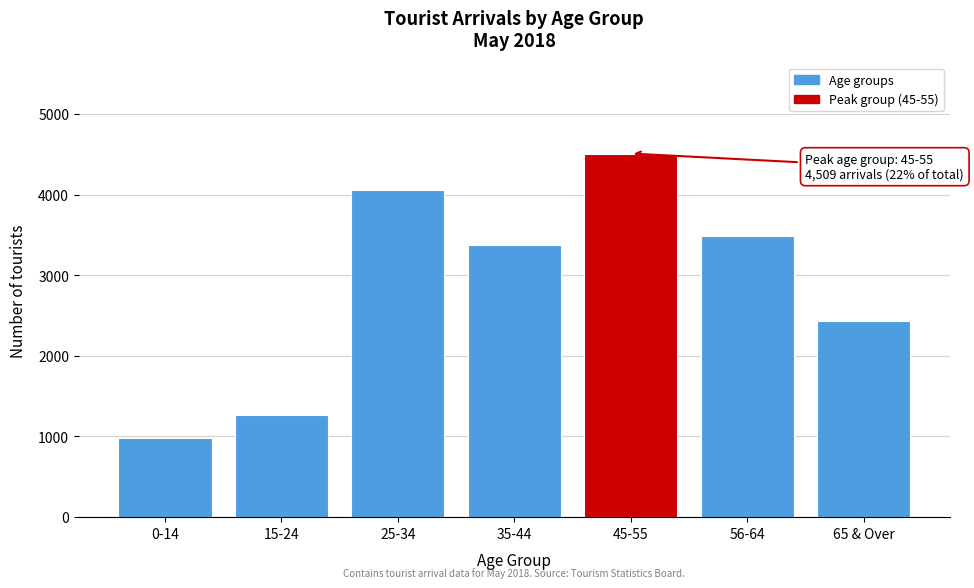

Reading left to right, extract all data points from this chart.

0-14=974	15-24=1259	25-34=4059	35-44=3377	45-55=4509	56-64=3481	65 & Over=2430